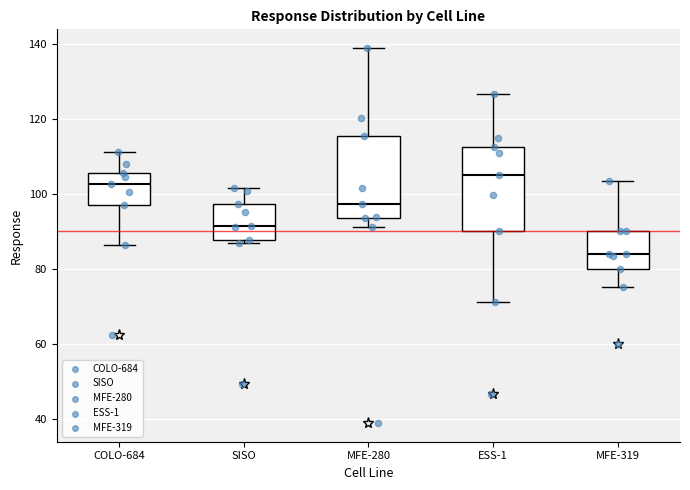

Reading left to right, read every box against the y-axis: the position of its median line, the range the box covers, and the ends of its whiskers. The values are not printed on the chart, so give them approximately, as read against the axis.

COLO-684: median 102, box 98 to 106, whiskers 86 to 112
SISO: median 92, box 88 to 98, whiskers 86 to 102
MFE-280: median 98, box 94 to 116, whiskers 92 to 138
ESS-1: median 104, box 90 to 112, whiskers 72 to 126
MFE-319: median 84, box 80 to 90, whiskers 76 to 104